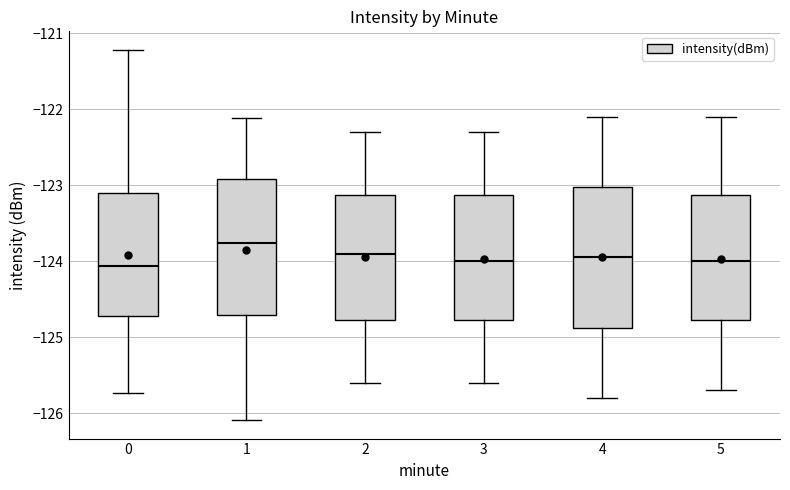

Where is the upper edge of the box at x = 3 on the y-axis? The values are not printed on the chart, so give them approximately, as read against the axis.

-123.1